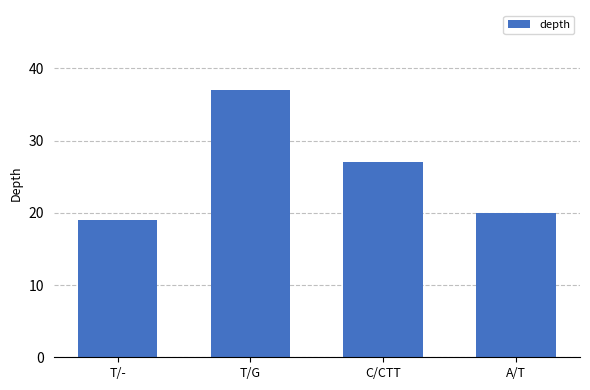

What is the difference between the values at T/G and T/-?

18